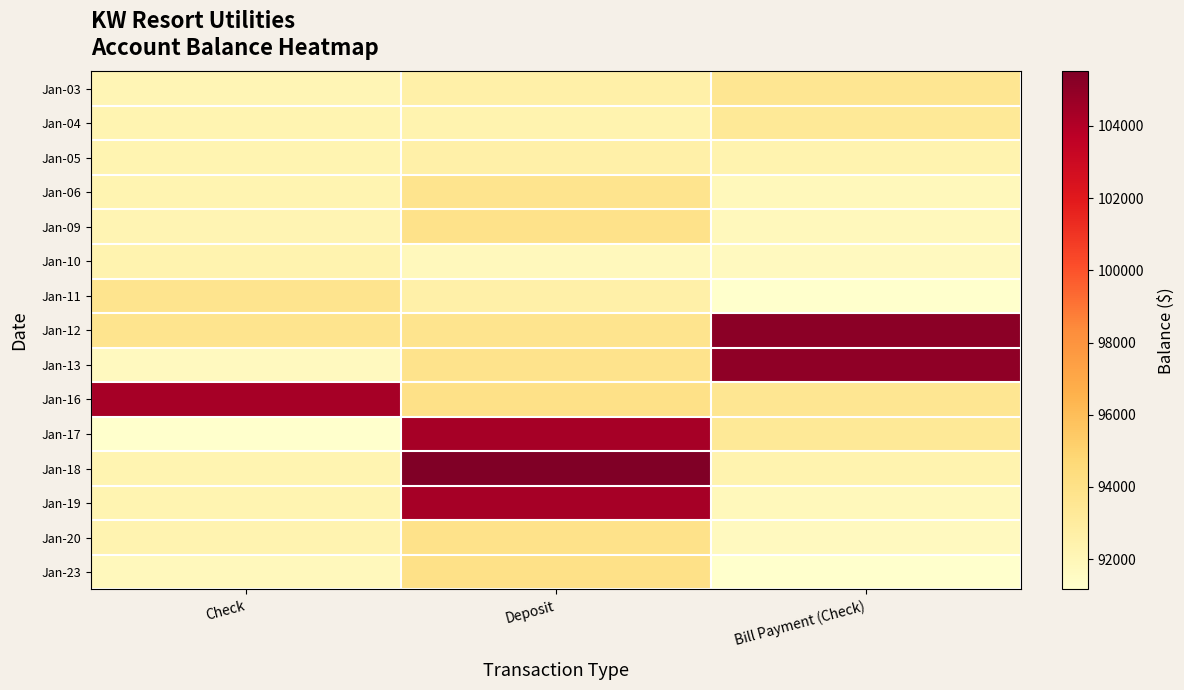

What is the spread (max minus min) of values at Bill Payment (Check)?

13970.4